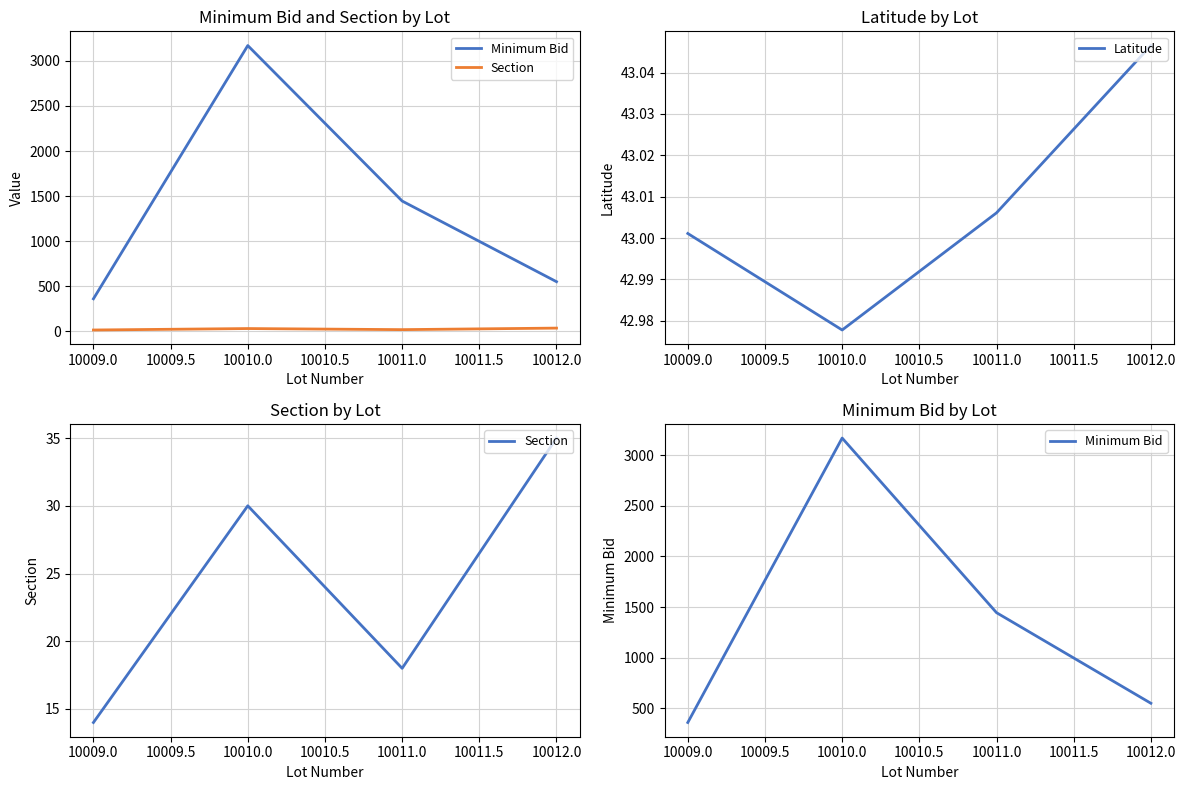

Where does the Latitude series first go above 43?

10009.0